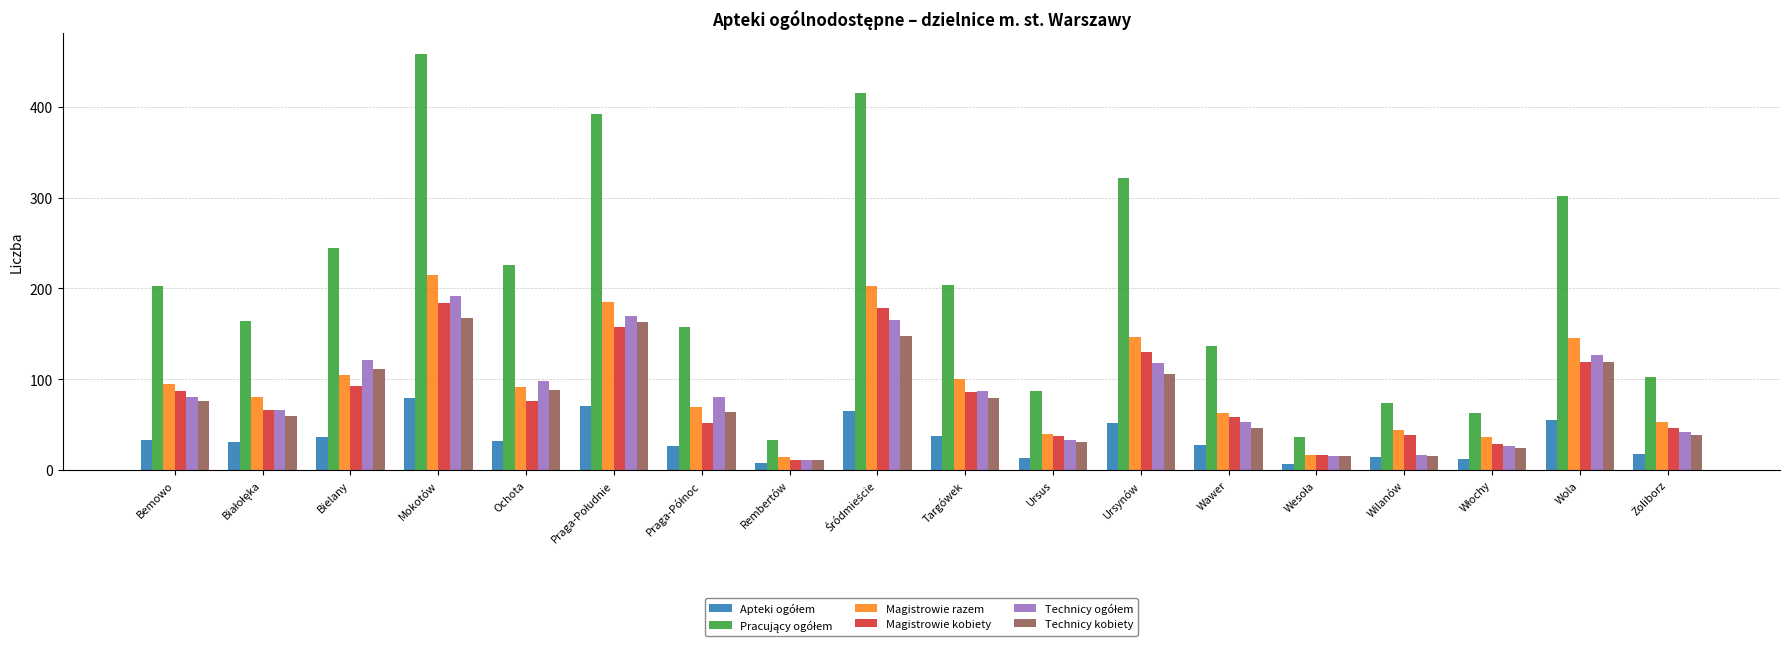

What is the sum of all Magistrowie kobiety values?

1466